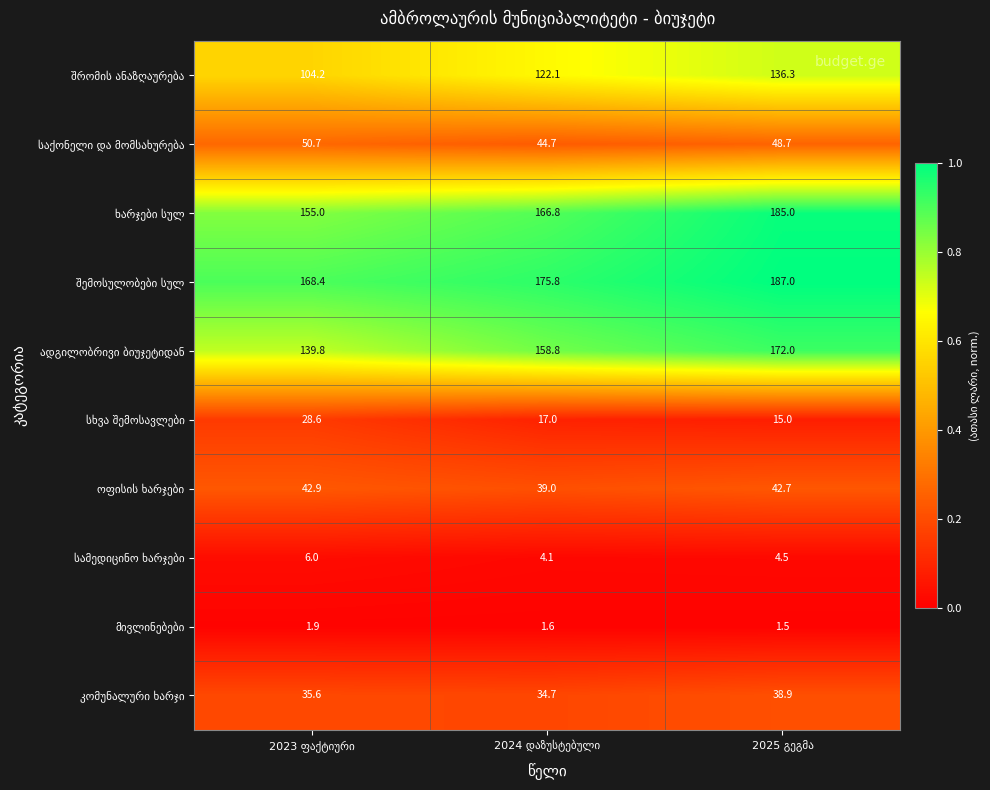

What is the maximum value shown in the chart?

187.0